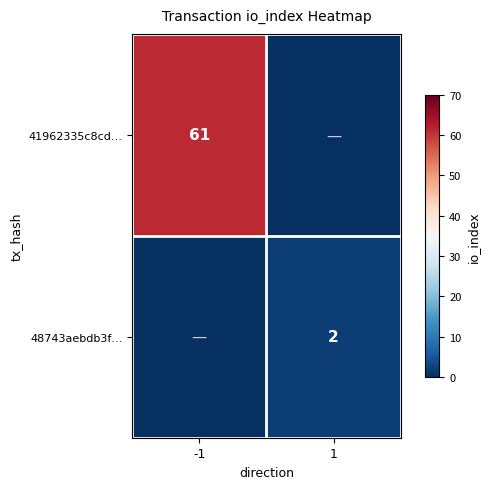

True or false: 41962335c8cd… has a value of 61 at -1.

True